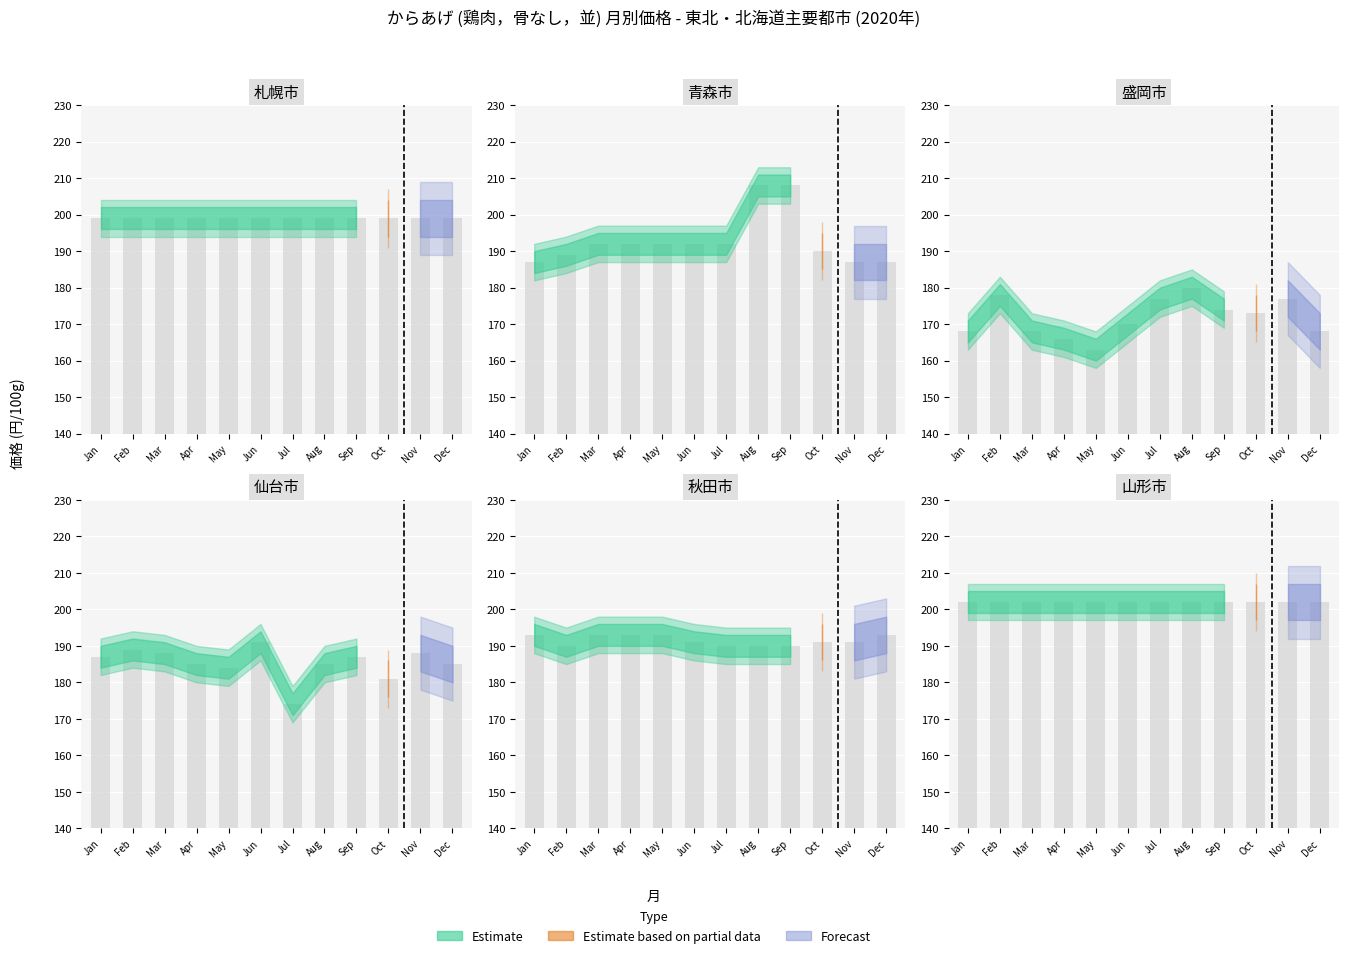

How many categories are shown in the chart?

12